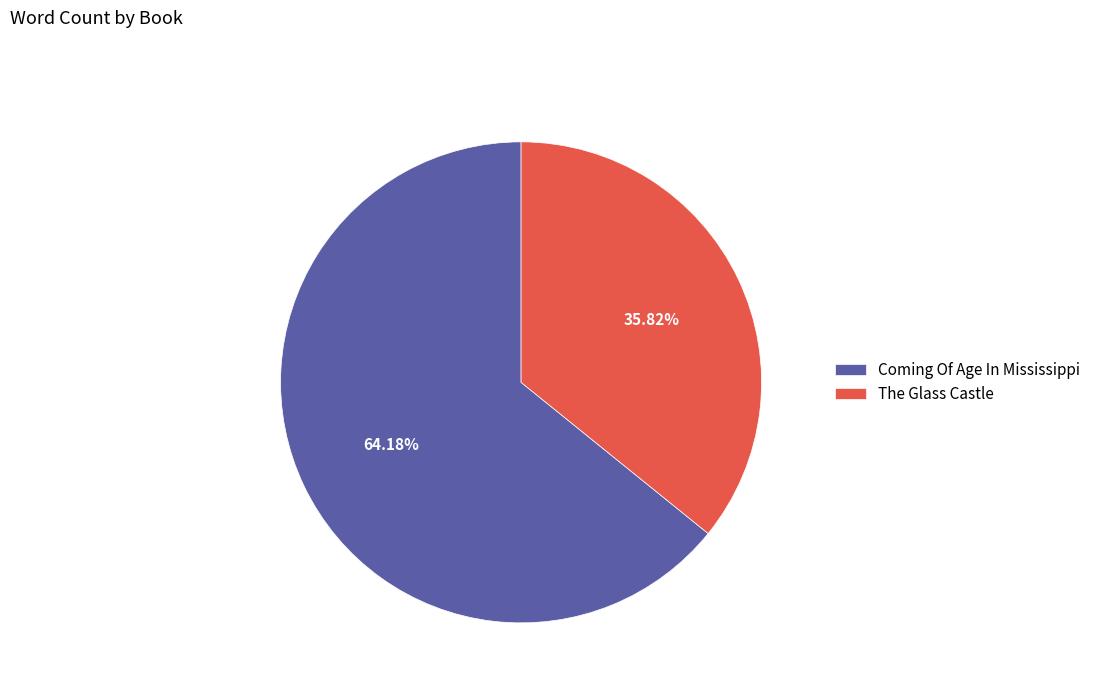

To the nearest percent, what is the difference between the The Glass Castle and Coming Of Age In Mississippi slice percentages?

28%